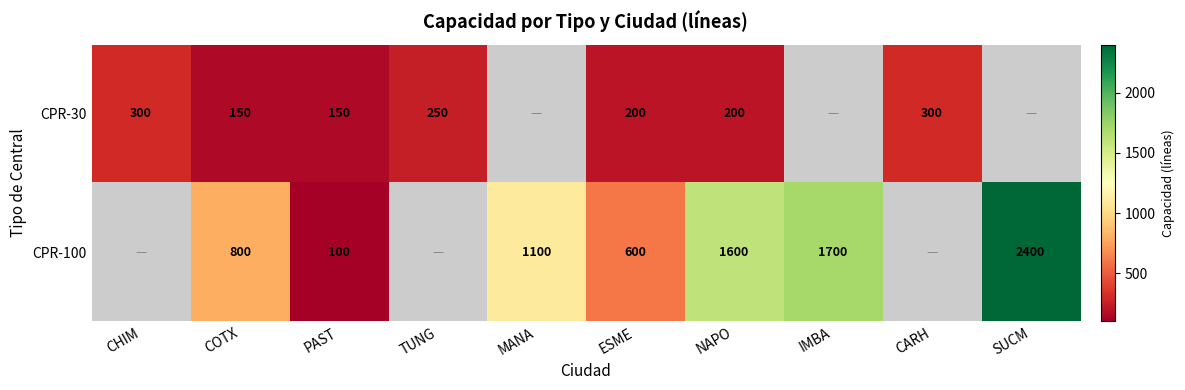

What is the minimum value shown in the chart?

100.0